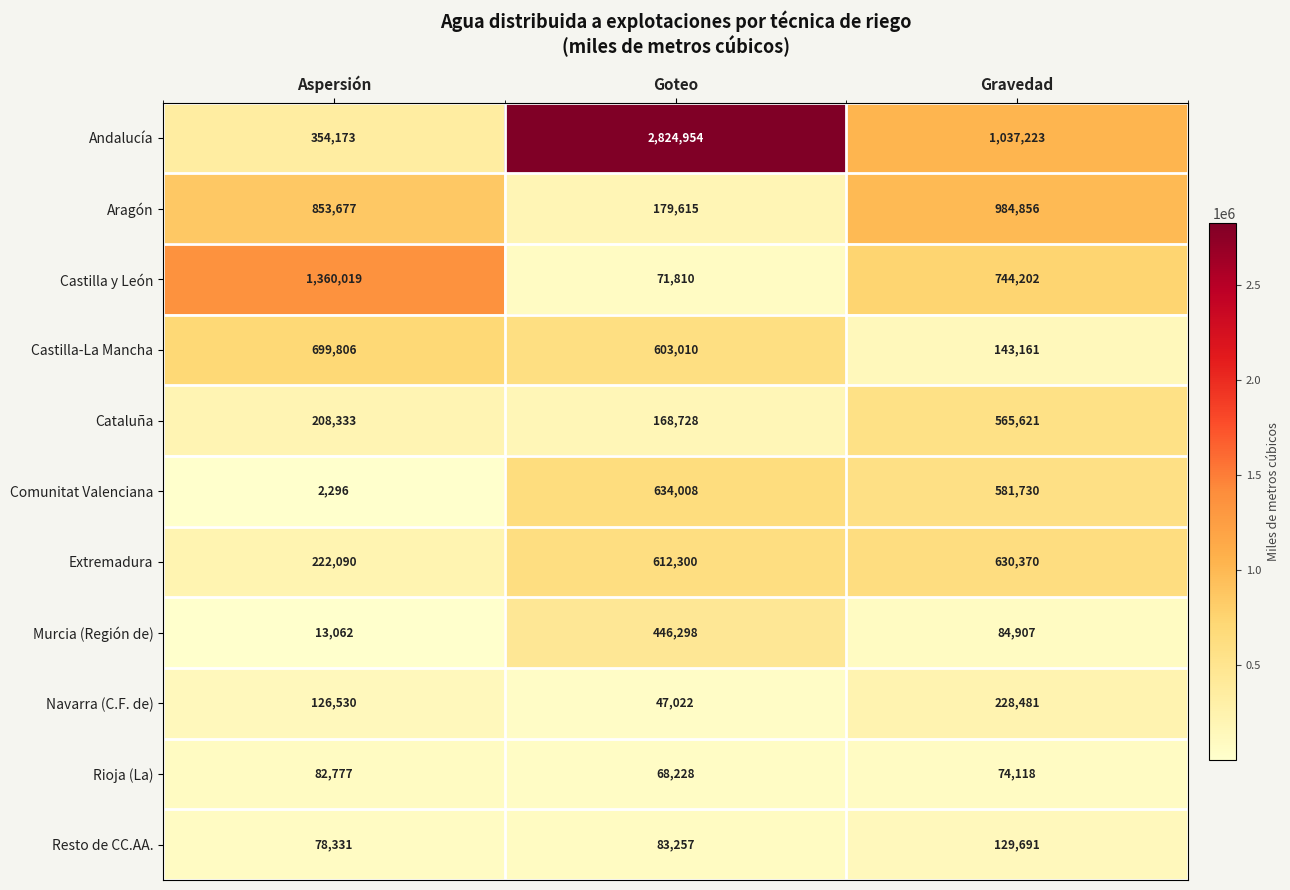

What is the greatest value displayed?

2824954